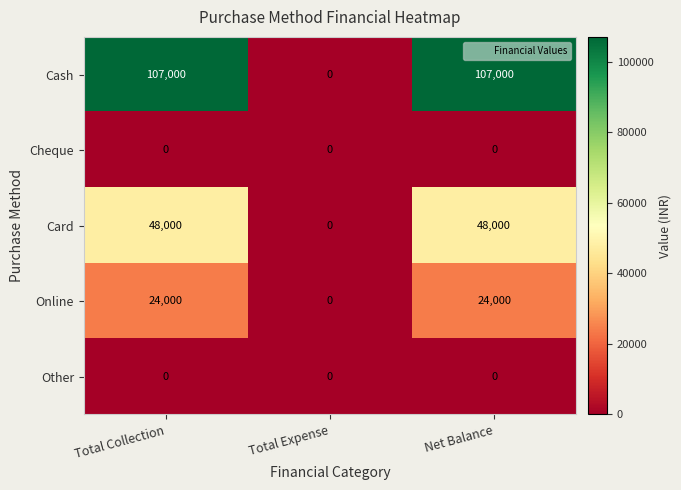

The value of Cash at Net Balance is 56283. True or false?

False